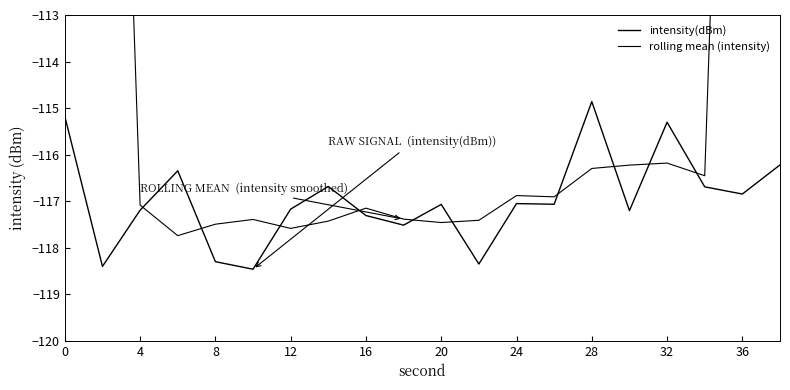

What is the maximum value shown in the chart?

-70.0